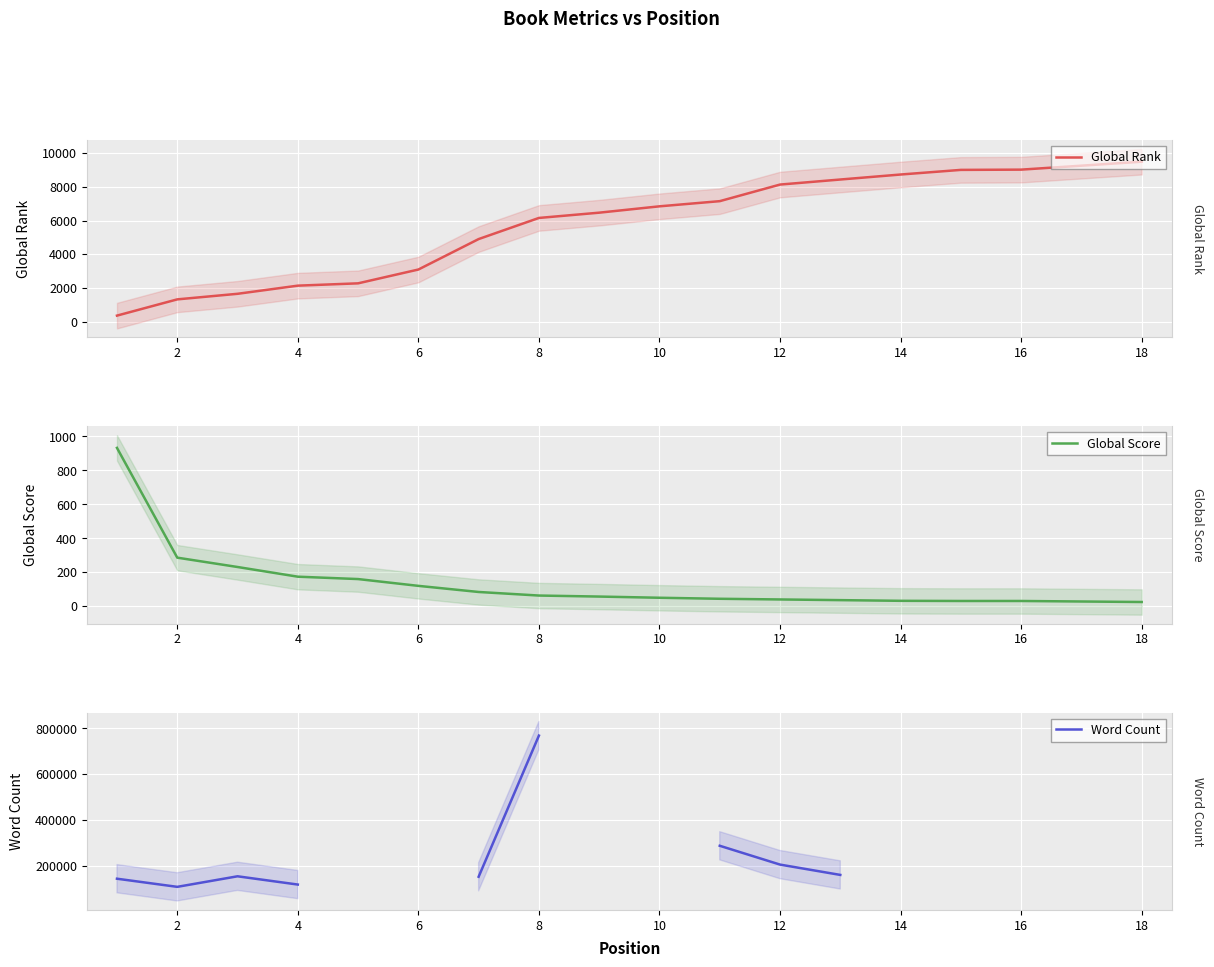

True or false: Word Count and Global Score intersect in this chart.

False